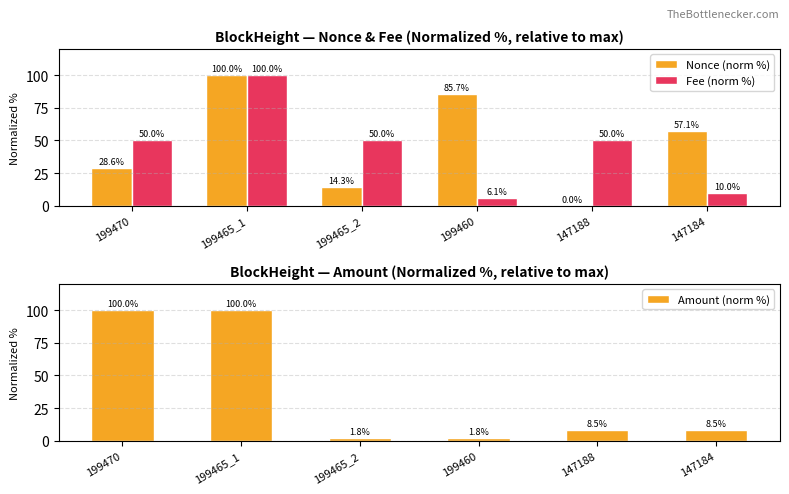

How many data points in Nonce (norm %) are less than 57?

3